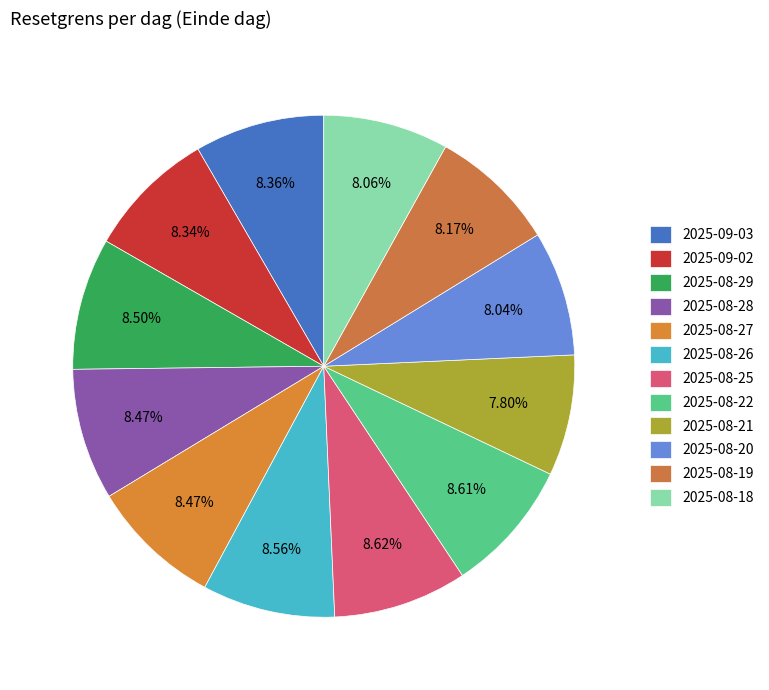

Between 2025-08-25 and 2025-08-19, which is larger?

2025-08-25